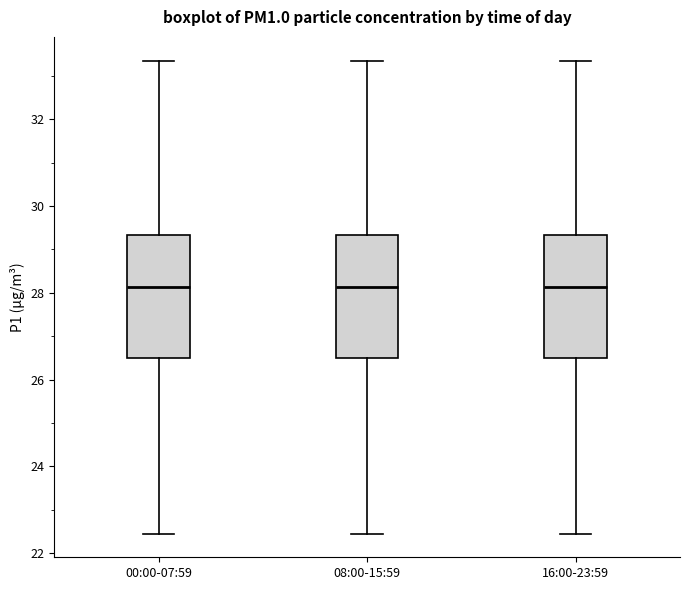

Where does the lower whisker of the box for 00:00-07:59 end on the y-axis? The values are not printed on the chart, so give them approximately, as read against the axis.

22.4